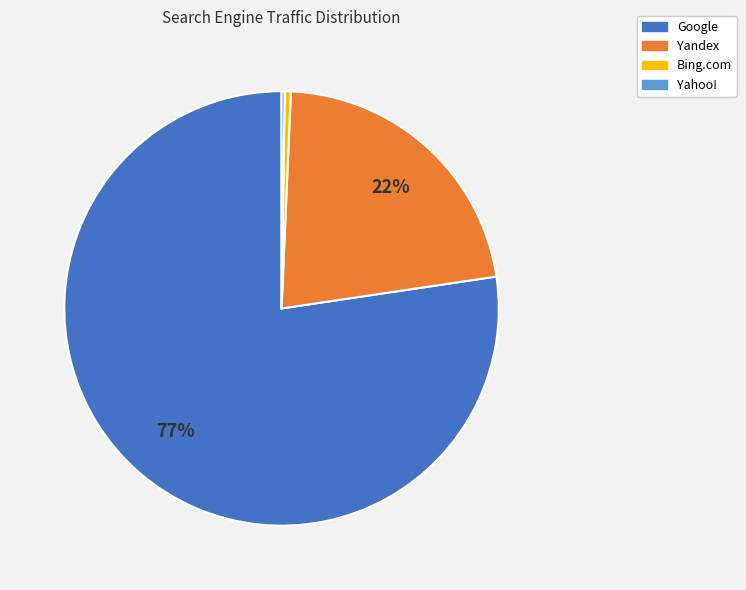

Is there a majority slice in this chart?

Yes